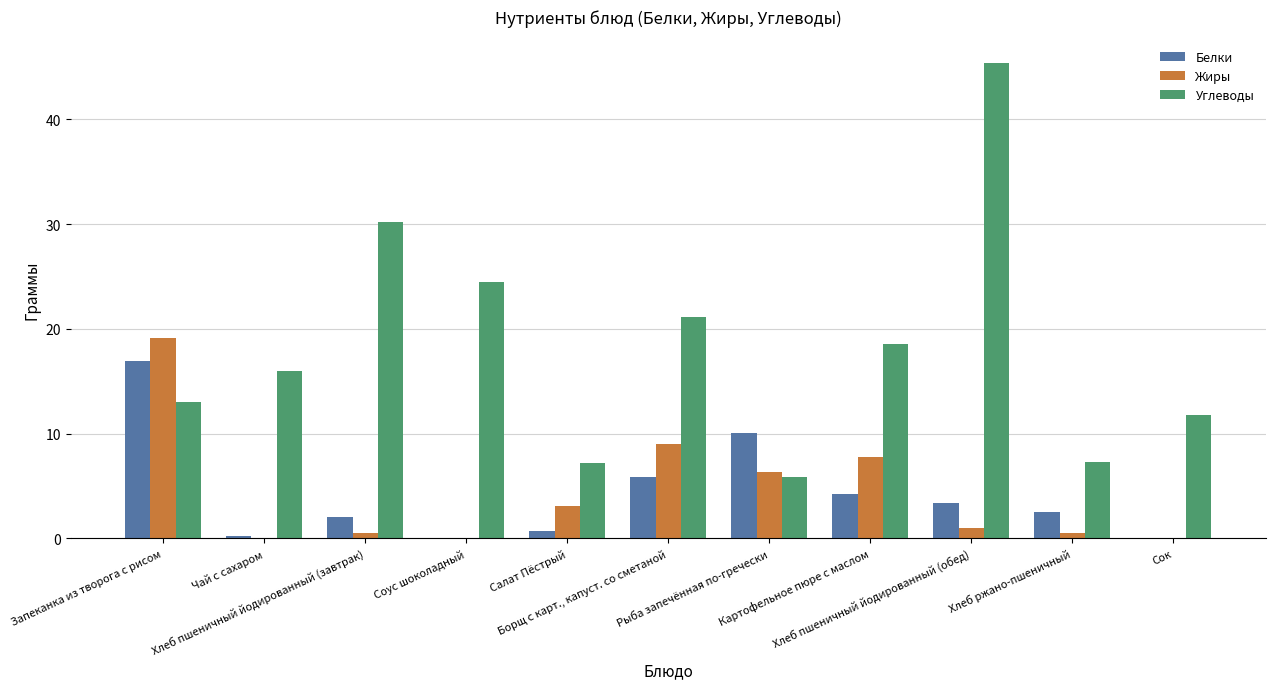

What is the maximum value shown in the chart?

45.4